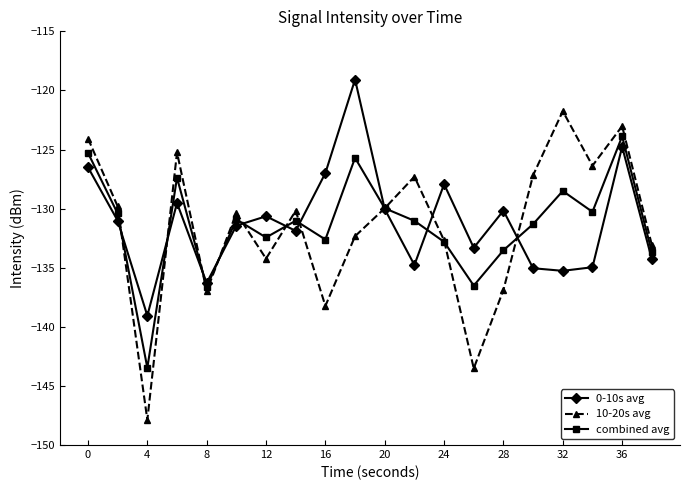

What is the value of the combined avg point at the 6th from the left?

-130.9